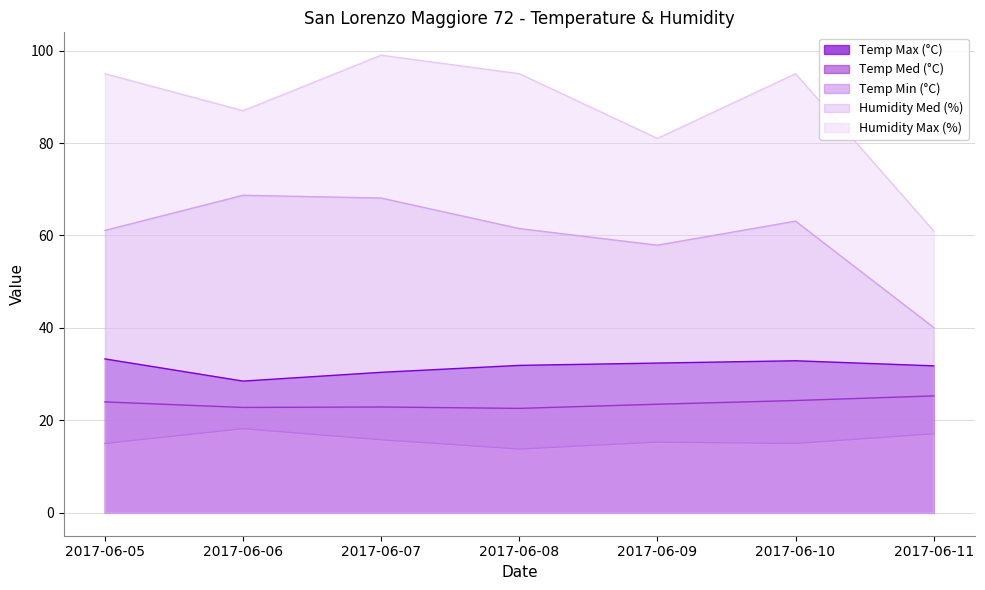

Reading left to right, list all the values displayed in this chart.

Temp Max (°C): 2017-06-05=33.3	2017-06-06=28.5	2017-06-07=30.4	2017-06-08=31.9	2017-06-09=32.4	2017-06-10=32.9	2017-06-11=31.8
Temp Med (°C): 2017-06-05=24.0	2017-06-06=22.8	2017-06-07=22.9	2017-06-08=22.6	2017-06-09=23.5	2017-06-10=24.3	2017-06-11=25.3
Temp Min (°C): 2017-06-05=15.0	2017-06-06=18.2	2017-06-07=15.8	2017-06-08=13.8	2017-06-09=15.3	2017-06-10=15.0	2017-06-11=17.1
Humidity Med (%): 2017-06-05=61.1	2017-06-06=68.7	2017-06-07=68.1	2017-06-08=61.5	2017-06-09=57.9	2017-06-10=63.1	2017-06-11=40.1
Humidity Max (%): 2017-06-05=95.0	2017-06-06=87.0	2017-06-07=99.0	2017-06-08=95.0	2017-06-09=81.0	2017-06-10=95.0	2017-06-11=61.0